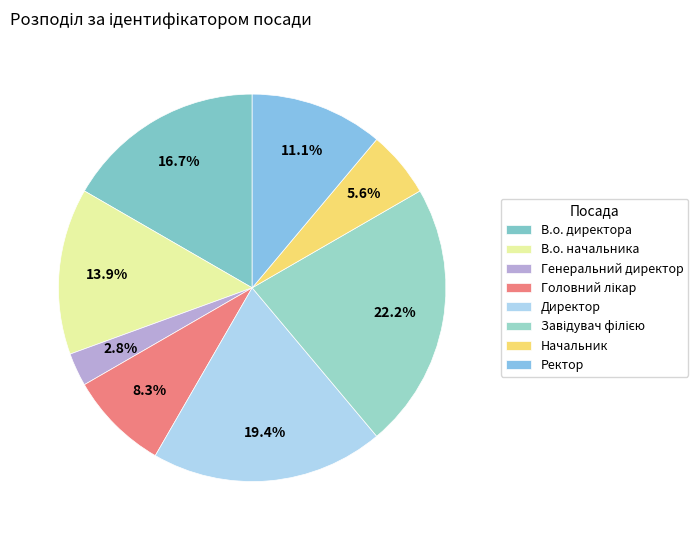

Which has a higher value, В.о. начальника or Директор?

Директор